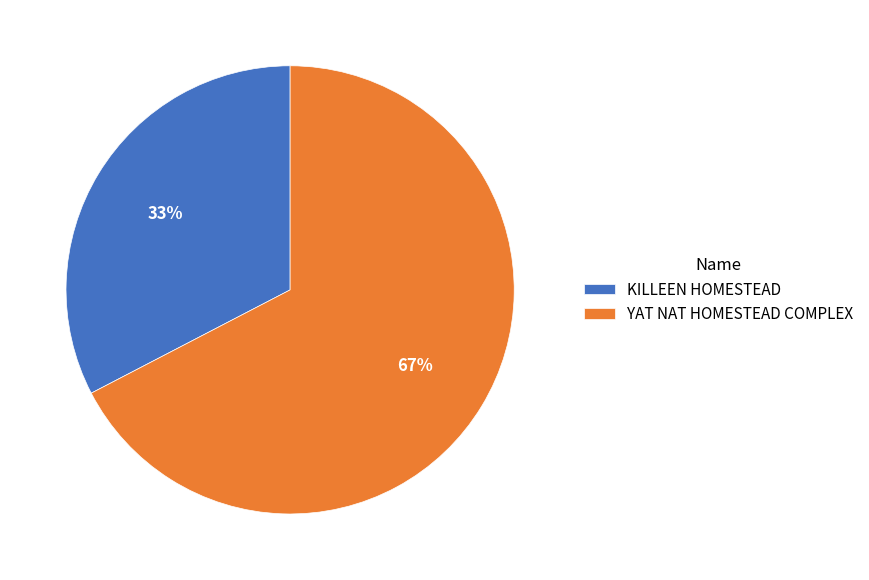

True or false: YAT NAT HOMESTEAD COMPLEX accounts for 67% of the total.

True